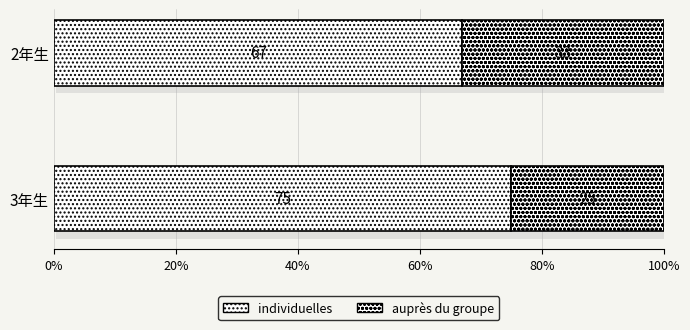

What position from the left is 3年生?

1